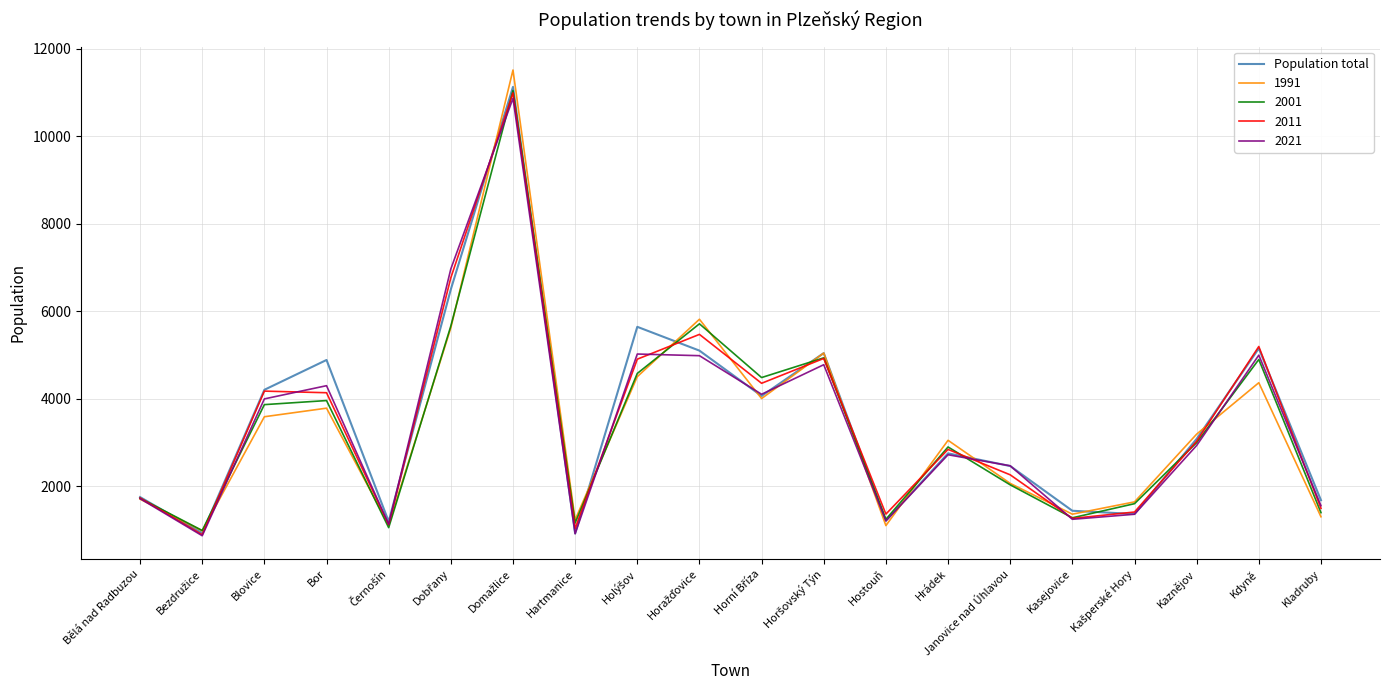

Is it true that 1991 equals 1304 at Kladruby?

True